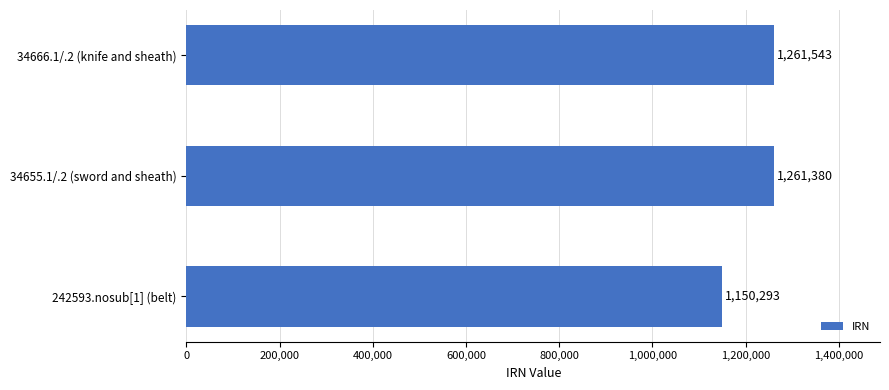

Where is the data nearest to the value 1205918?

34655.1/.2 (sword and sheath)